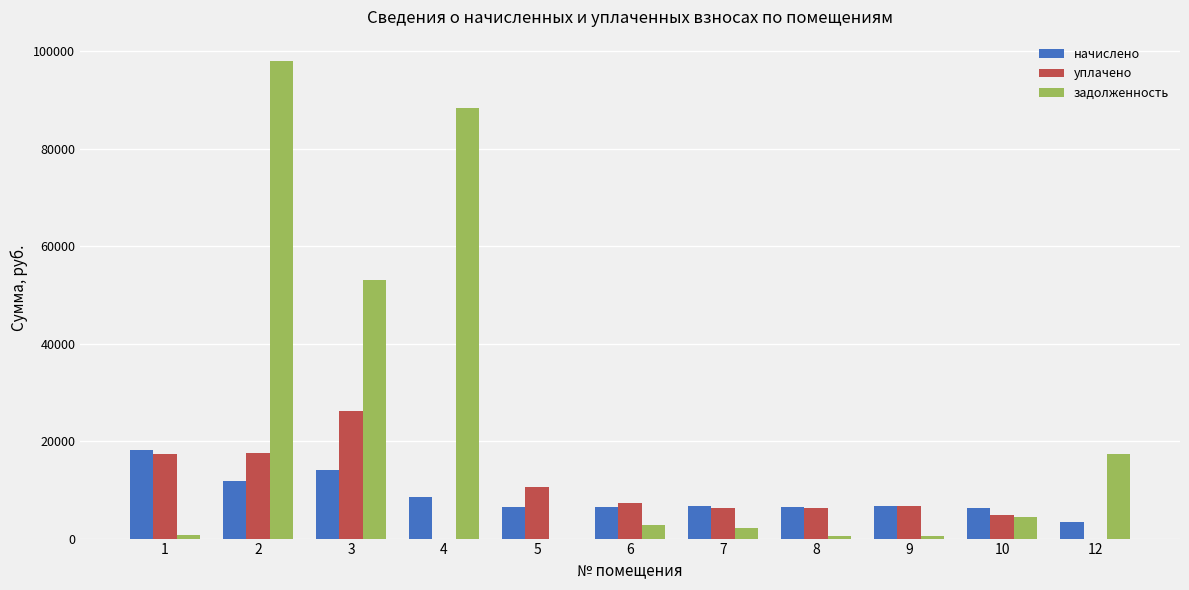

The задолженность series shows 98093.4 at 2. True or false?

True